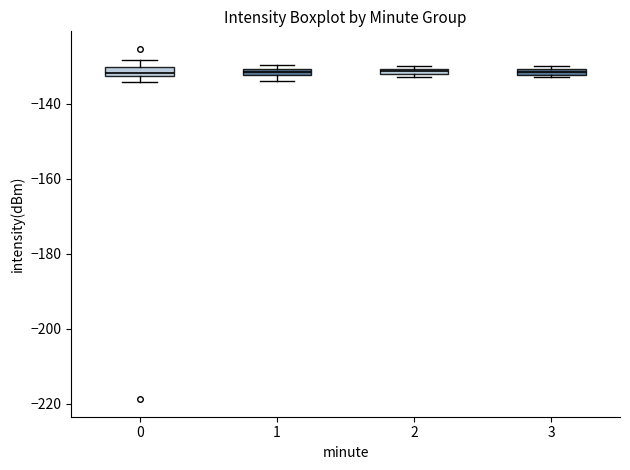

Where is the lower edge of the box at x = 2 on the y-axis? The values are not printed on the chart, so give them approximately, as read against the axis.

-132